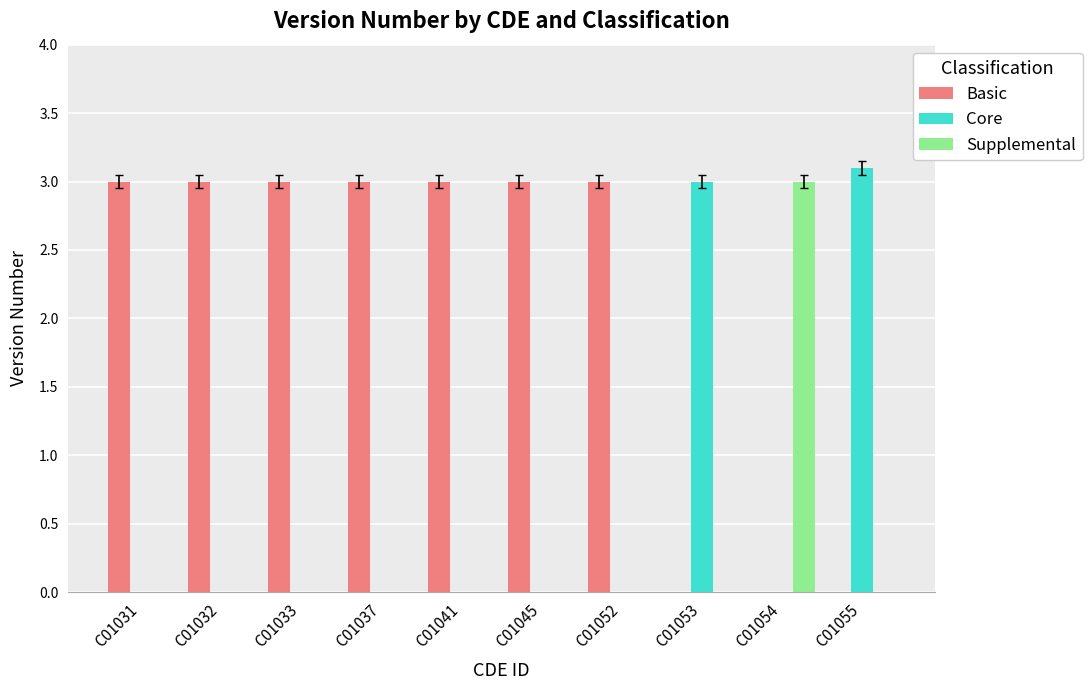

Reading left to right, transcribe all the data shown in this chart.

Basic: C01031=3.0	C01032=3.0	C01033=3.0	C01037=3.0	C01041=3.0	C01045=3.0	C01052=3.0	C01053=0.0	C01054=0.0	C01055=0.0
Core: C01031=0.0	C01032=0.0	C01033=0.0	C01037=0.0	C01041=0.0	C01045=0.0	C01052=0.0	C01053=3.0	C01054=0.0	C01055=3.1
Supplemental: C01031=0.0	C01032=0.0	C01033=0.0	C01037=0.0	C01041=0.0	C01045=0.0	C01052=0.0	C01053=0.0	C01054=3.0	C01055=0.0